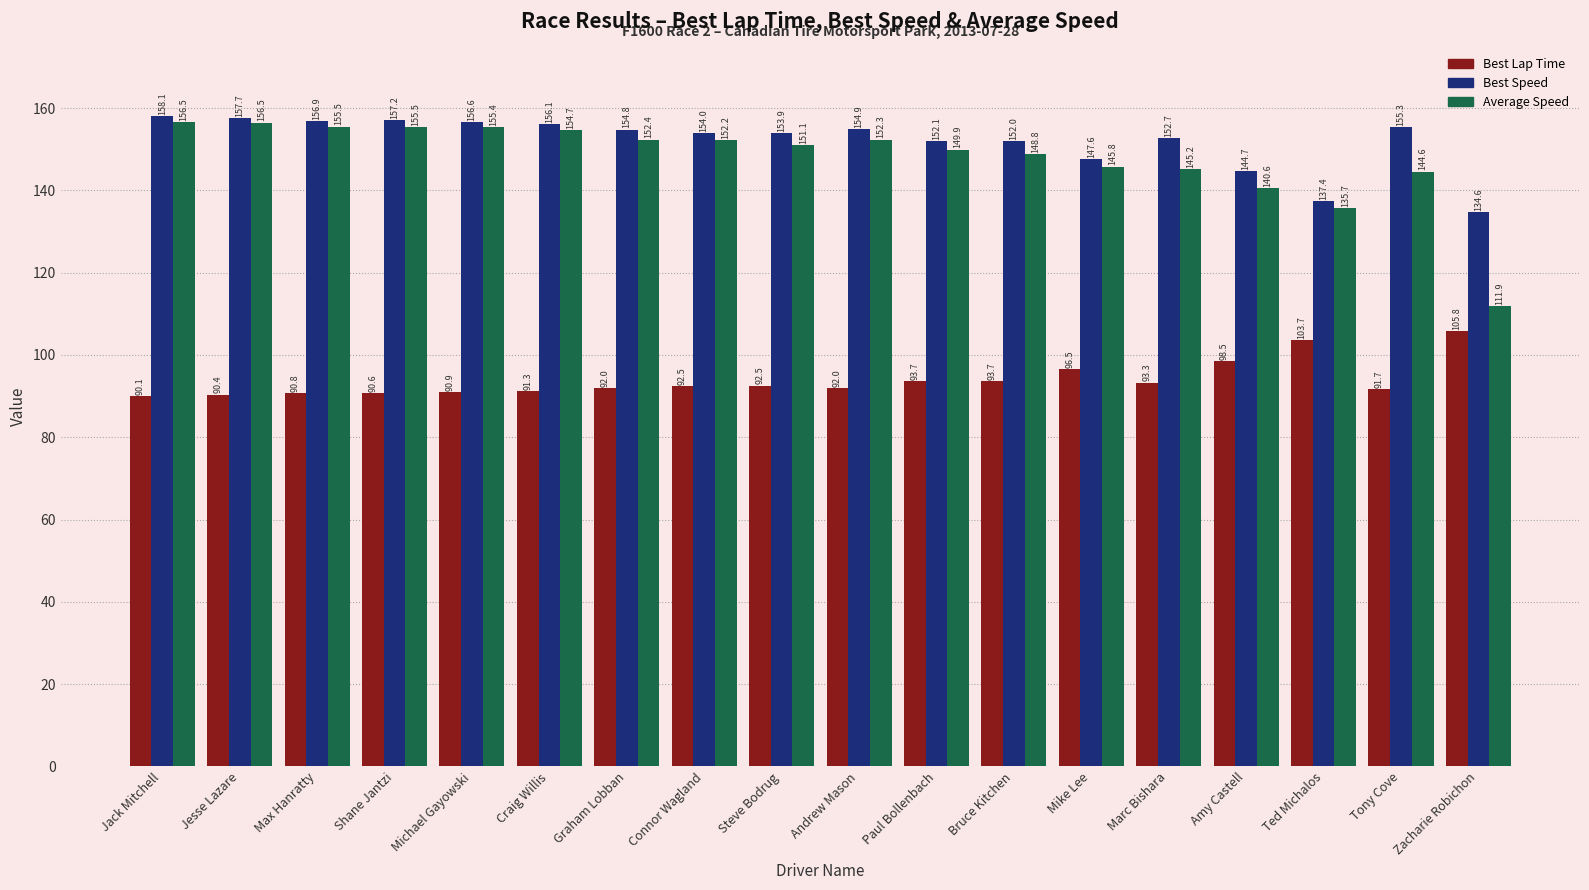

At which label does Best Speed first exceed 154?

Jack Mitchell